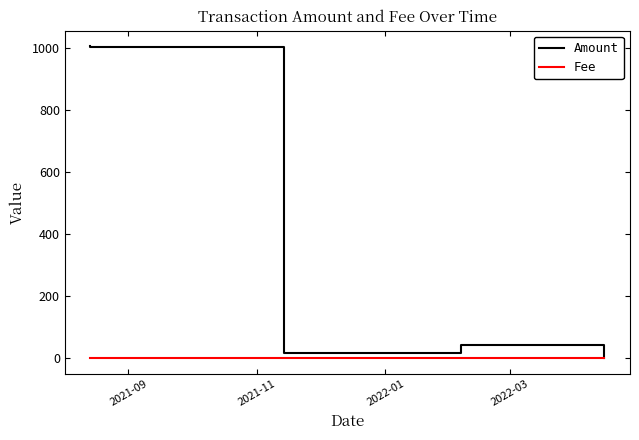

Reading left to right, extract all data points from this chart.

Amount: 1005.0	1003.9	17.5	17.4	16.6	16.6	16.5	16.4	42.6	42.6	0.0
Fee: 0.0	0.1	0.0	0.0	0.0	0.0	0.0	0.0	0.0	0.0	0.0